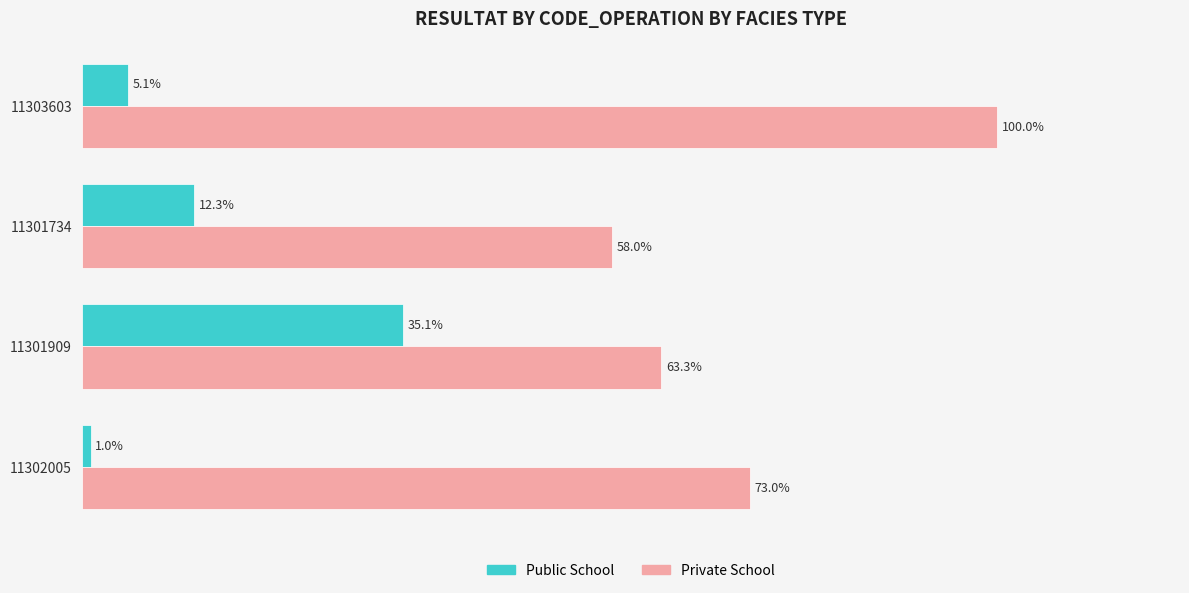

List the series in order of their overall mean, highest first.

Private School, Public School